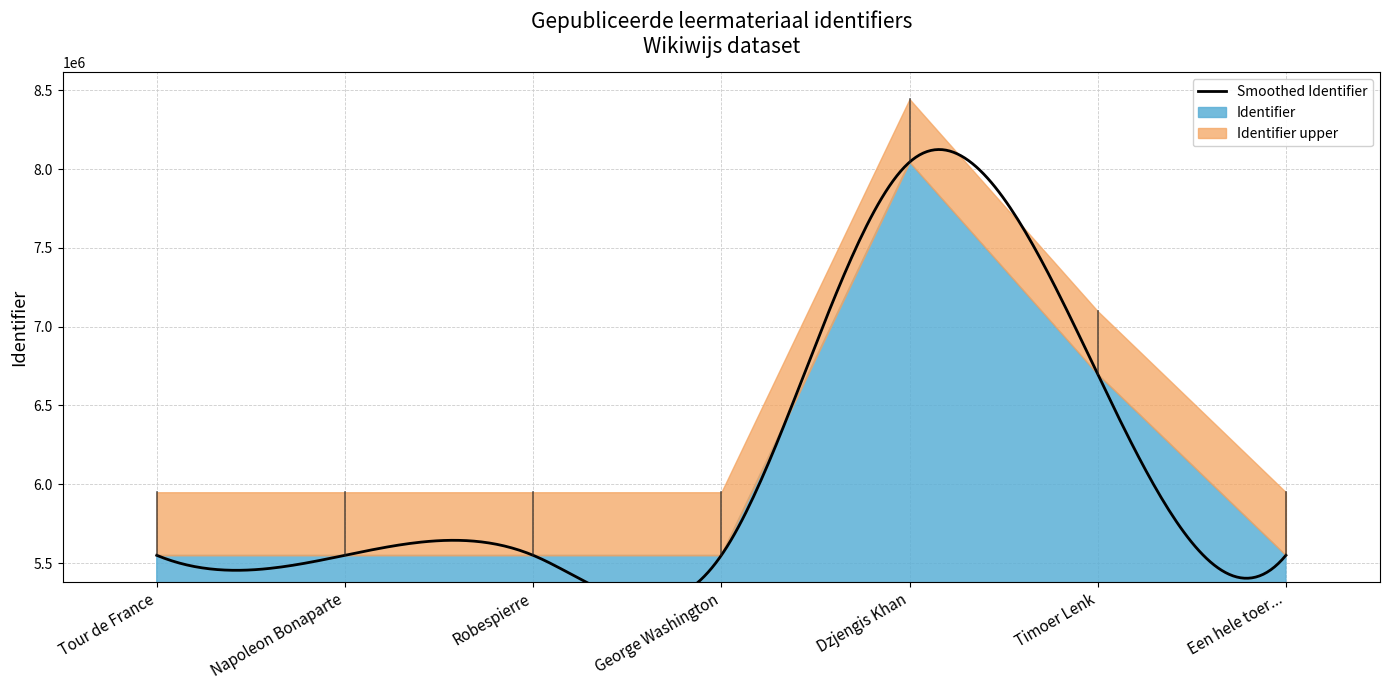

How many data points does each series have?

7